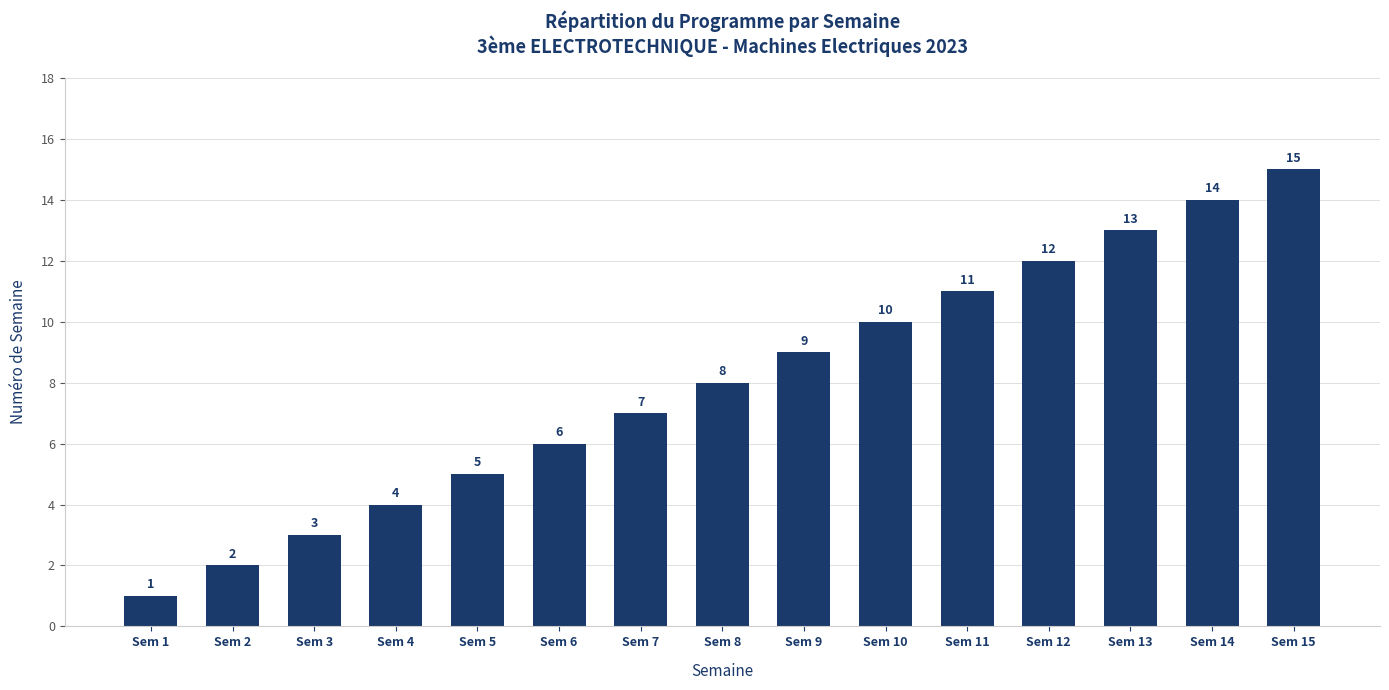

Which label corresponds to the largest value in the chart?

Sem 15